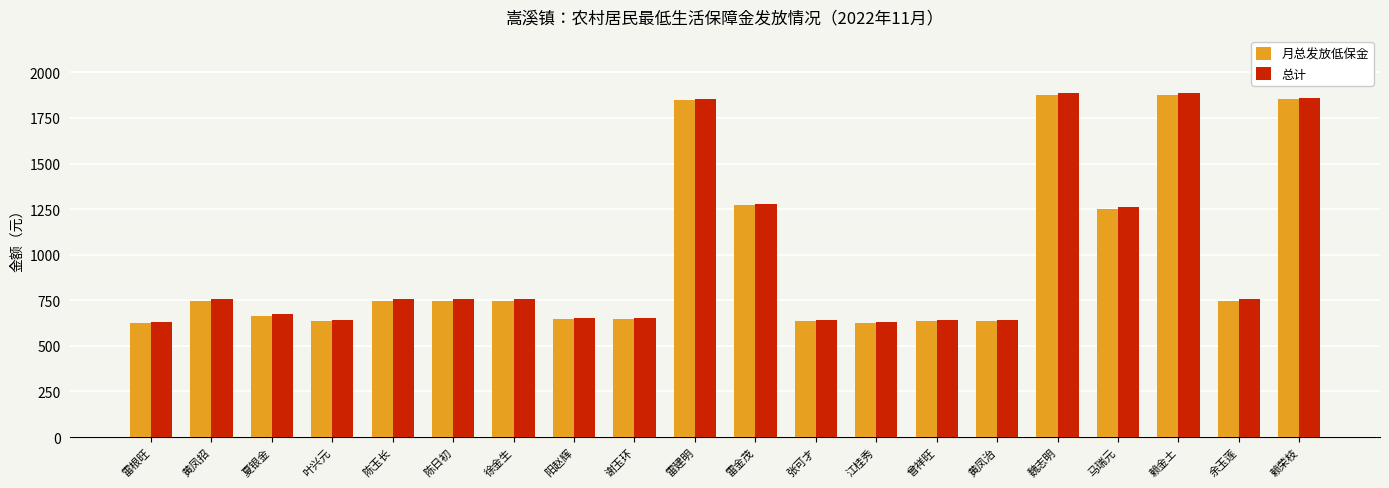

What are all the series names shown in the legend?

月总发放低保金, 总计